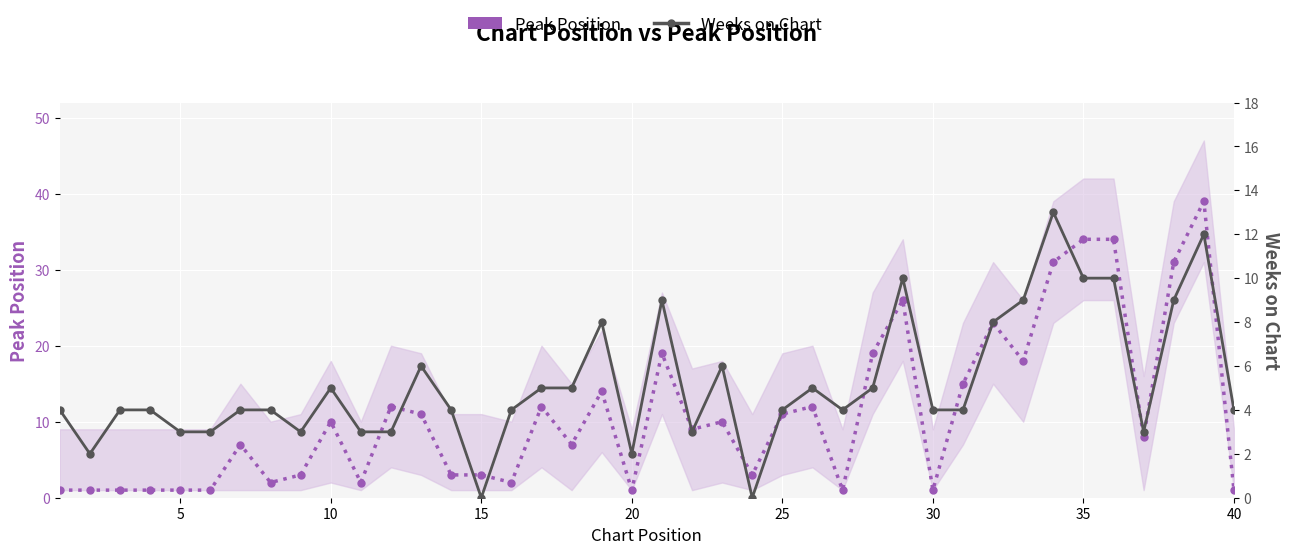

Is the value of Peak Position at 34 greater than the value of Weeks on Chart at 10?

Yes